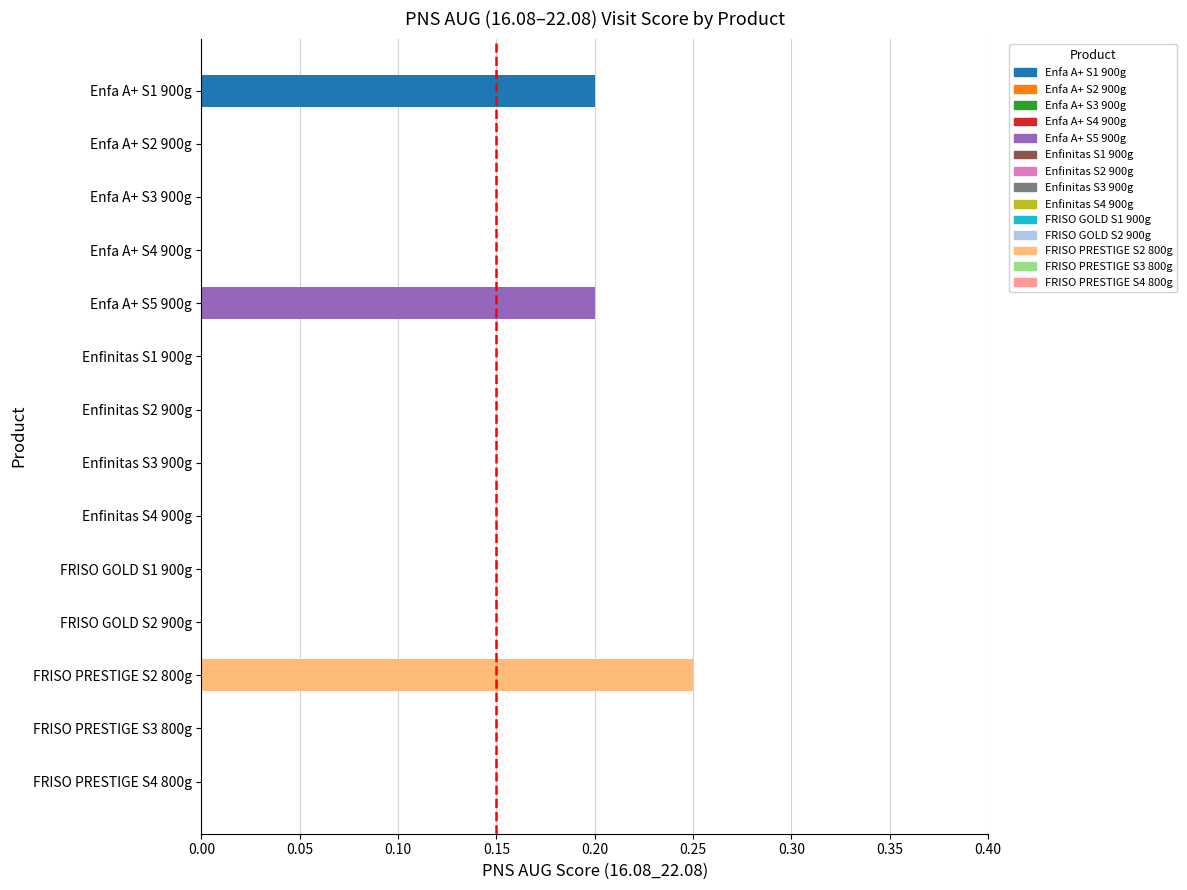

True or false: the data shows 0.2 at Enfa A+ S5 900g.

True